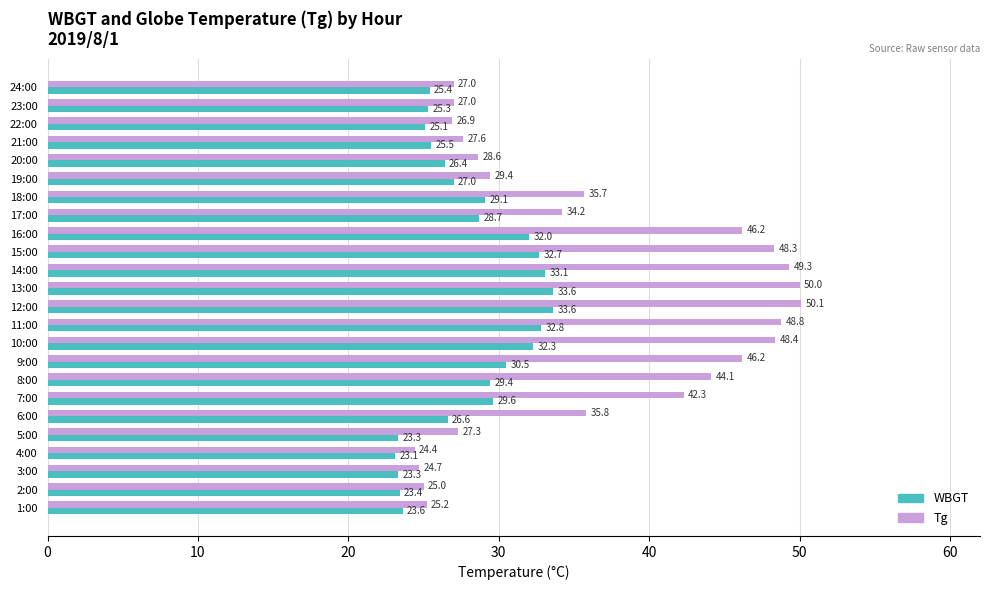

Count the number of categories in the chart.

24